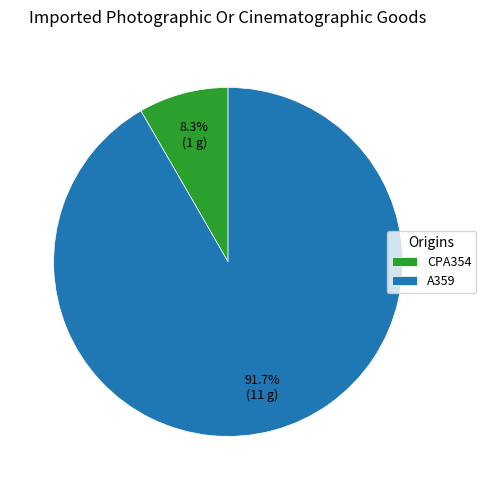

What is the majority slice?

A359